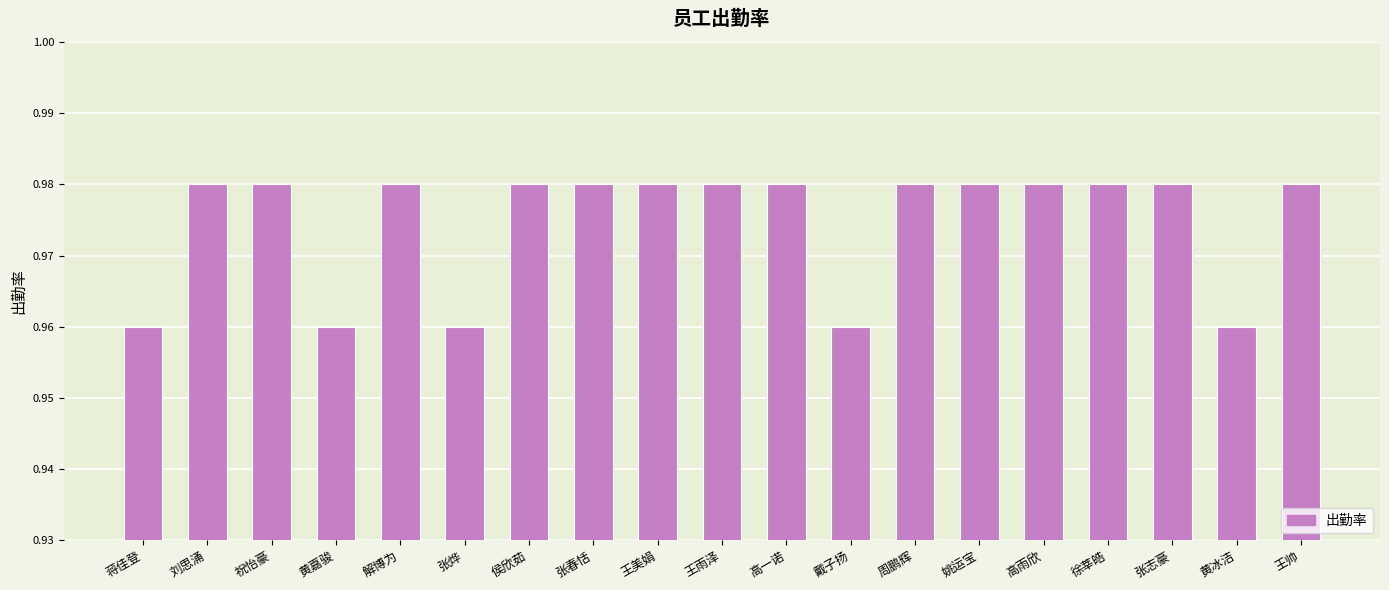

How many bars are there in total?

19